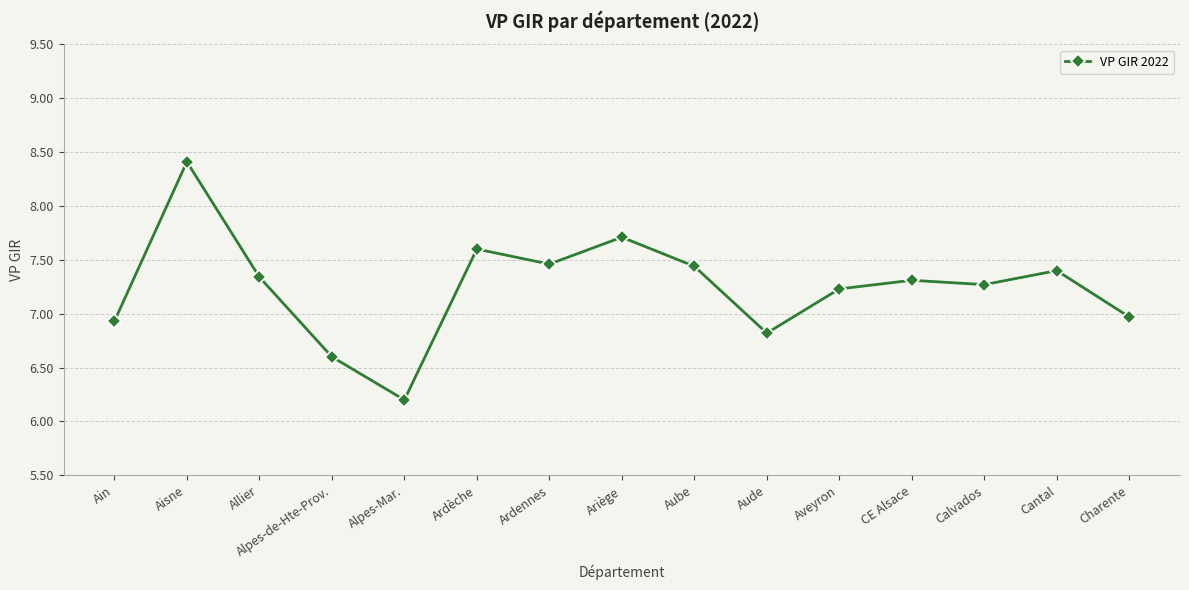

How many values are below 7?

5